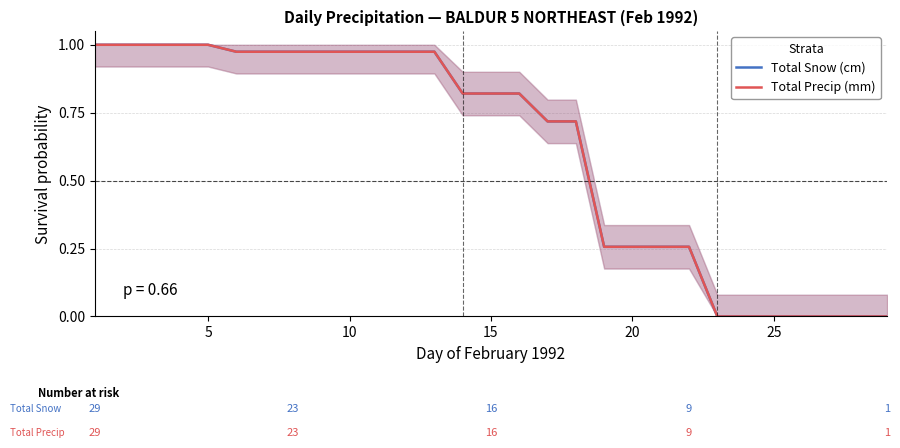

At 10, list the series in order from largest to smallest.

Total Snow (cm), Total Precip (mm)